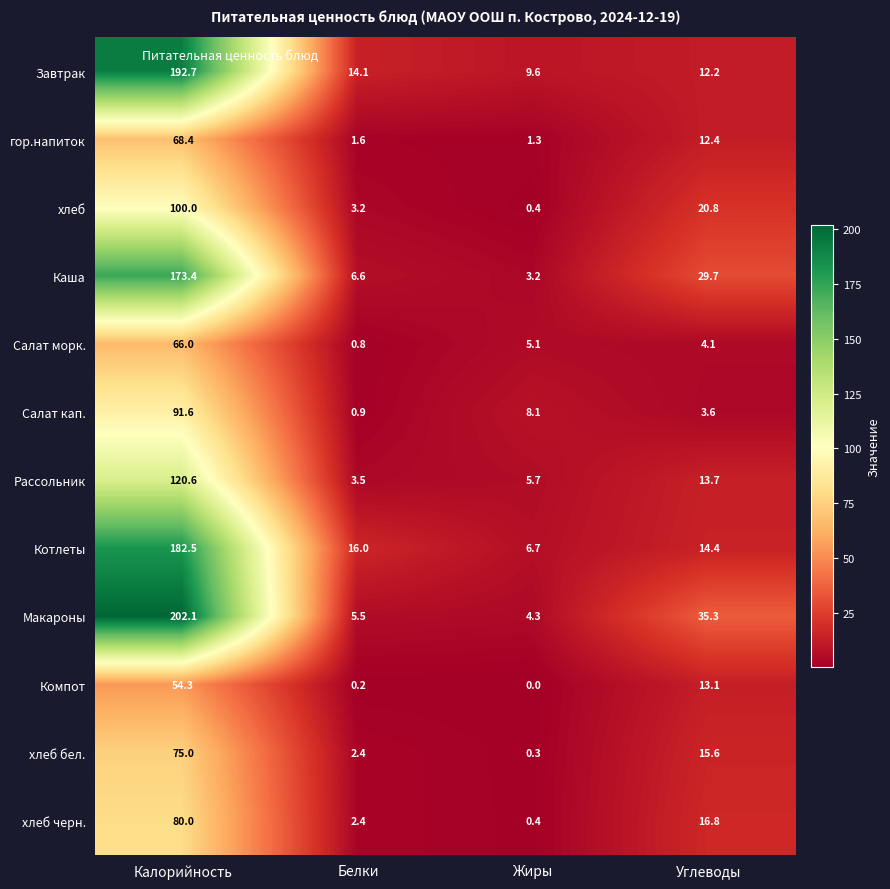

The value of хлеб at Жиры is 0.4. True or false?

True